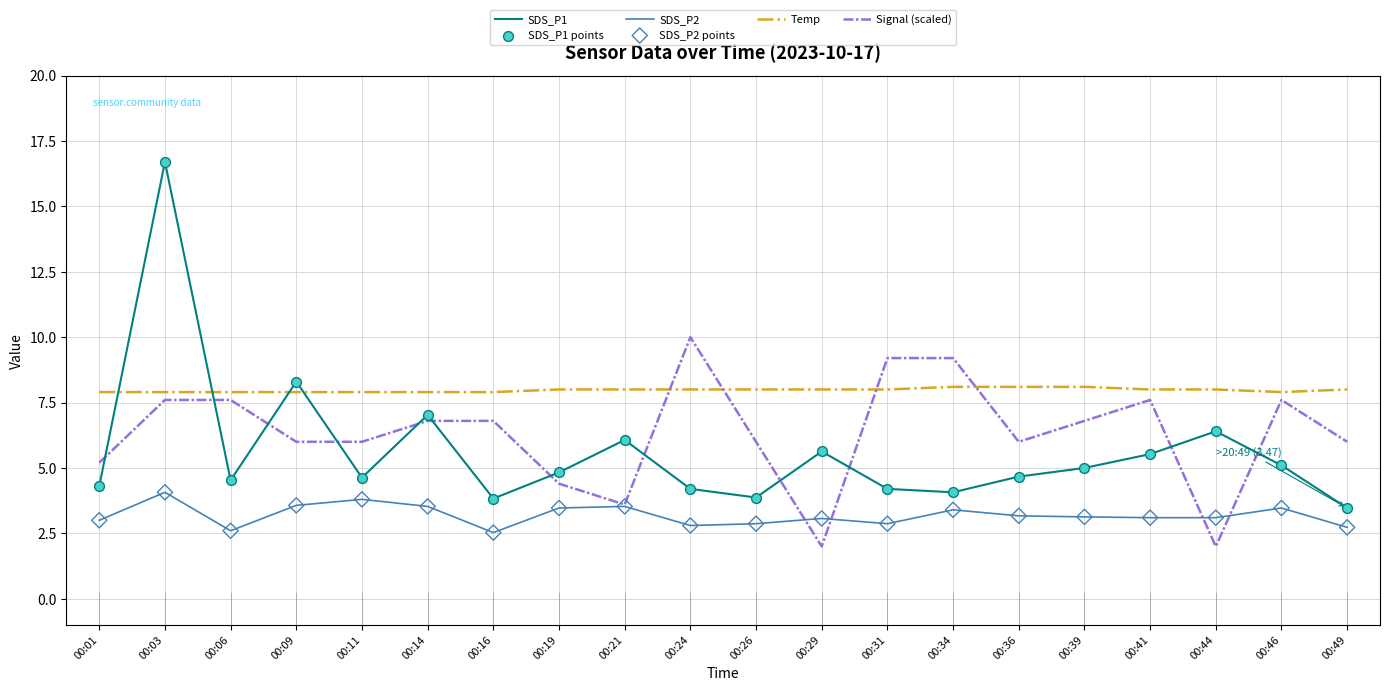

Is the value of SDS_P1 at 00:29 greater than the value of Temp at 00:11?

No